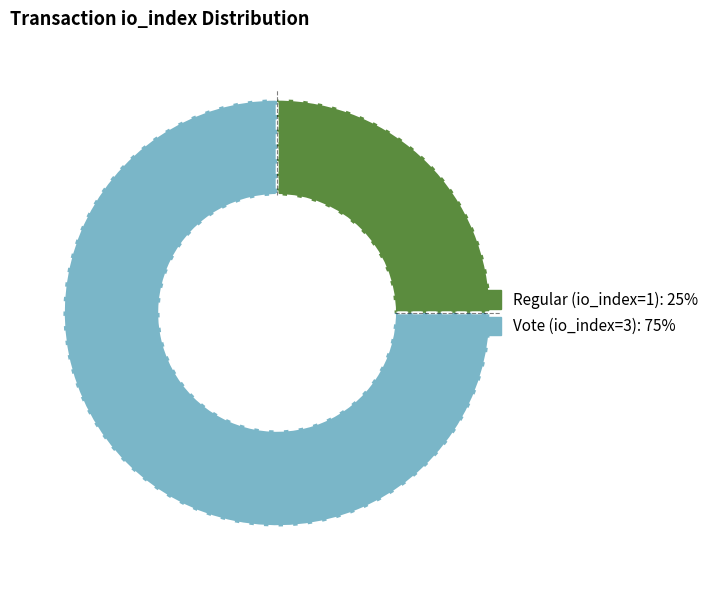

Approximately how many times larger is the value at Regular (io_index=1) compared to Vote (io_index=3)?

0.3